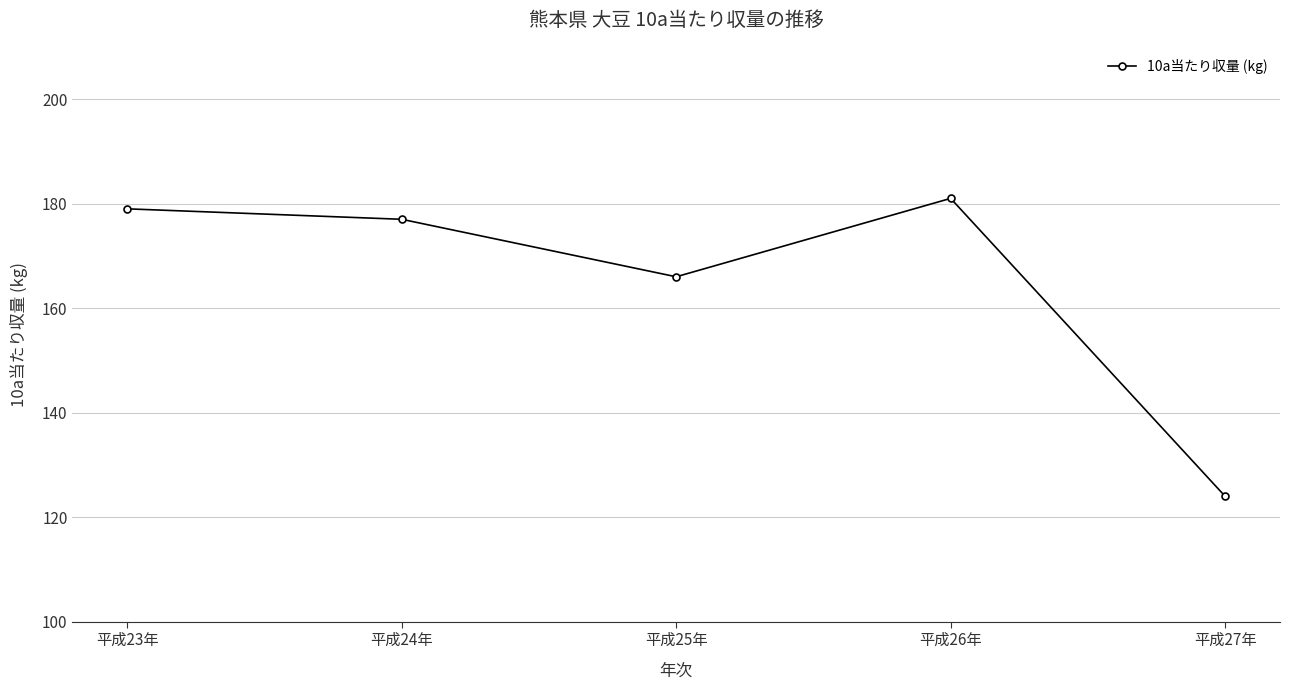

Where does the data first go above 177?

平成23年